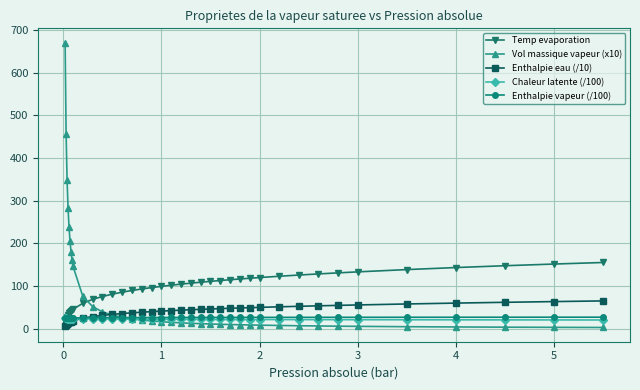

Does the chart have visible grid lines?

Yes